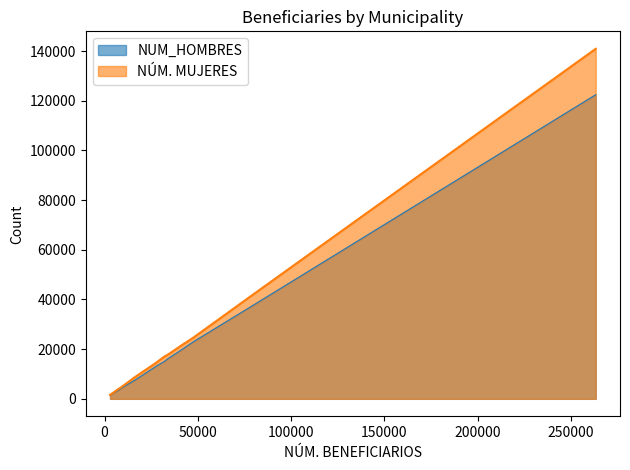

What is the difference between the highest and lowest values at 31897?

1933